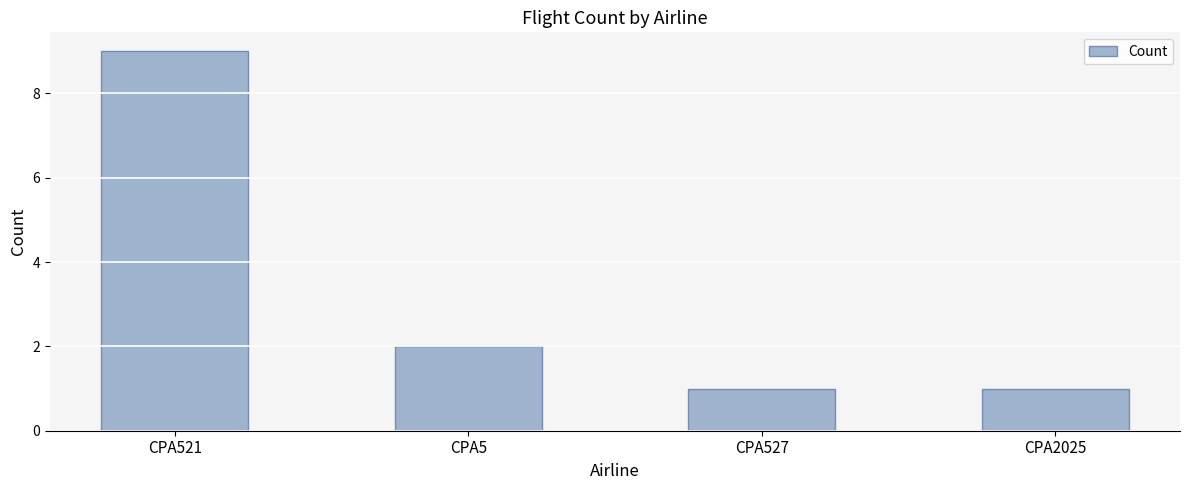

Does the chart contain any negative values?

No